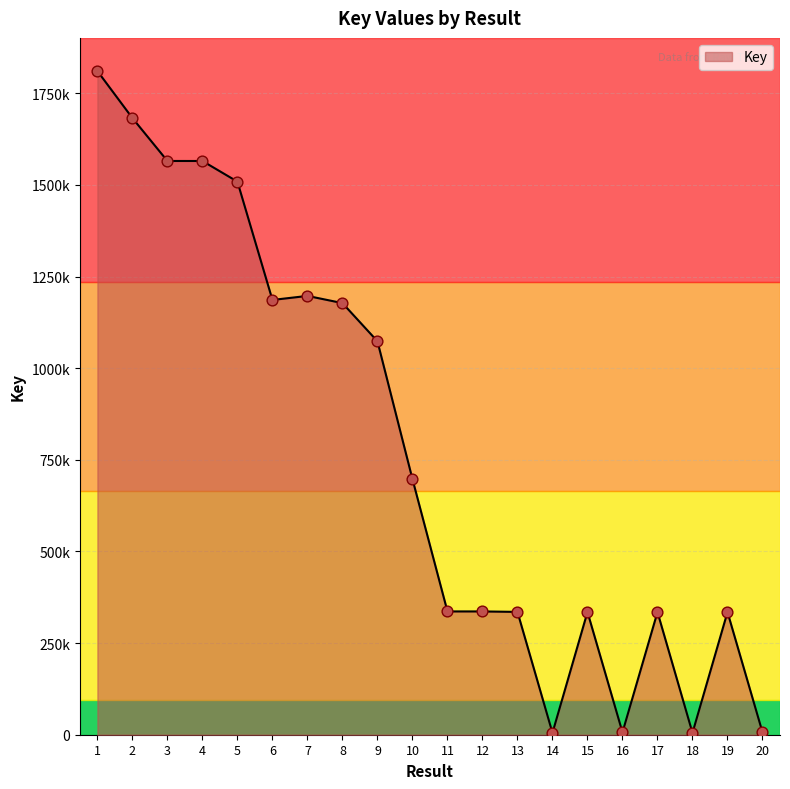

What is the change in value from 8 to 12?

-841167